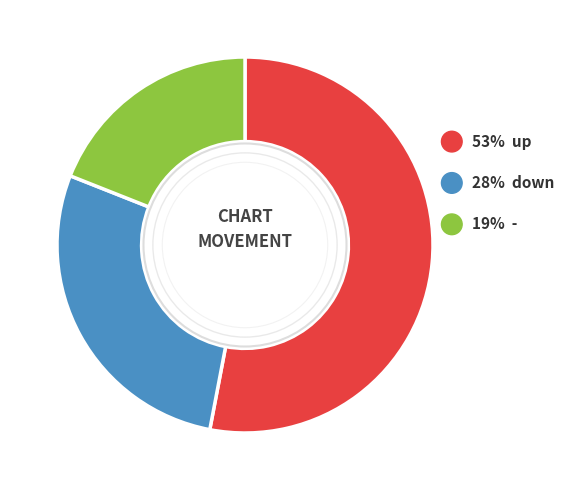

Which category accounts for the majority?

up